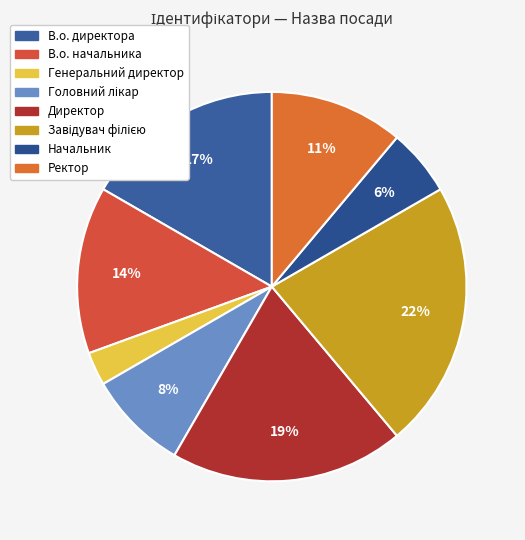

How many slices are in this pie chart?

8